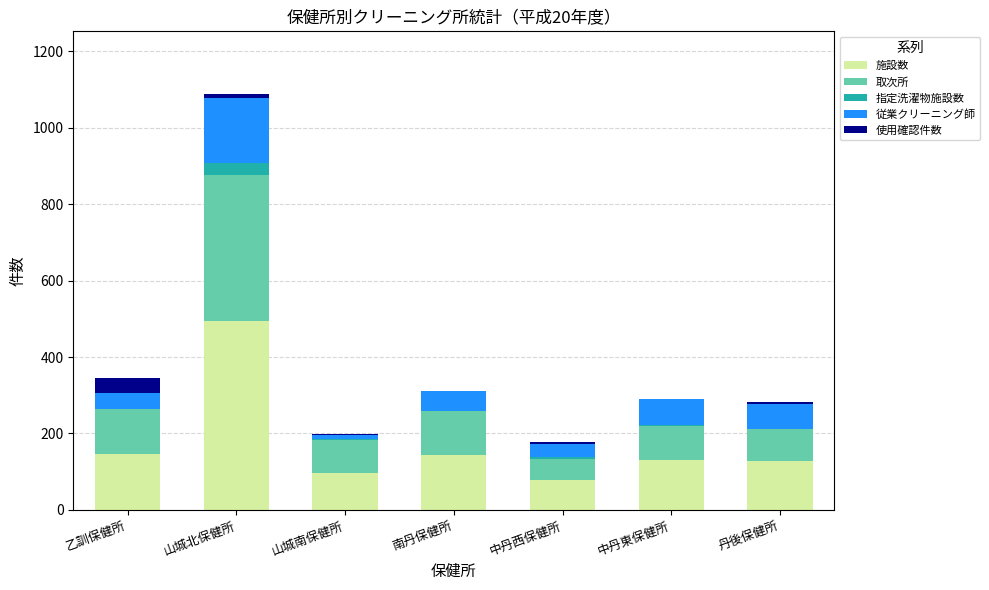

How many distinct data groups are displayed?

5